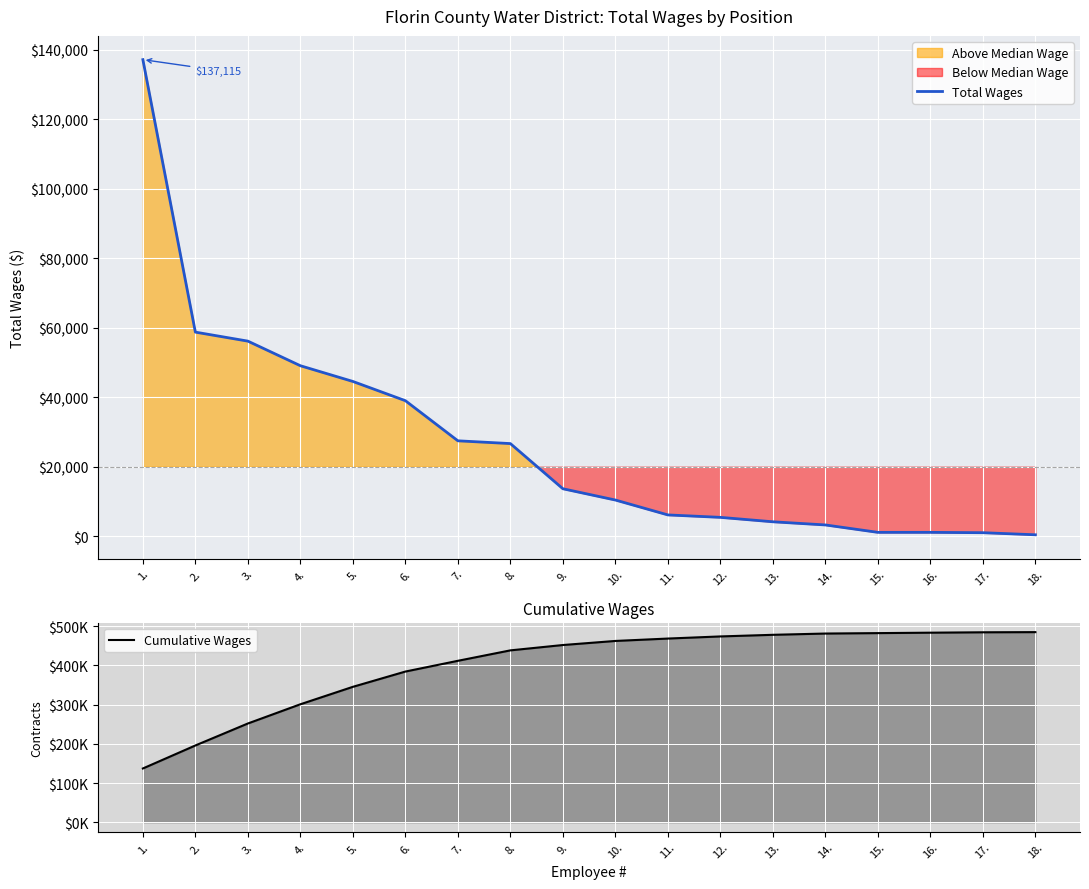

How many values in the Cumulative Wages series exceed 462631?

8